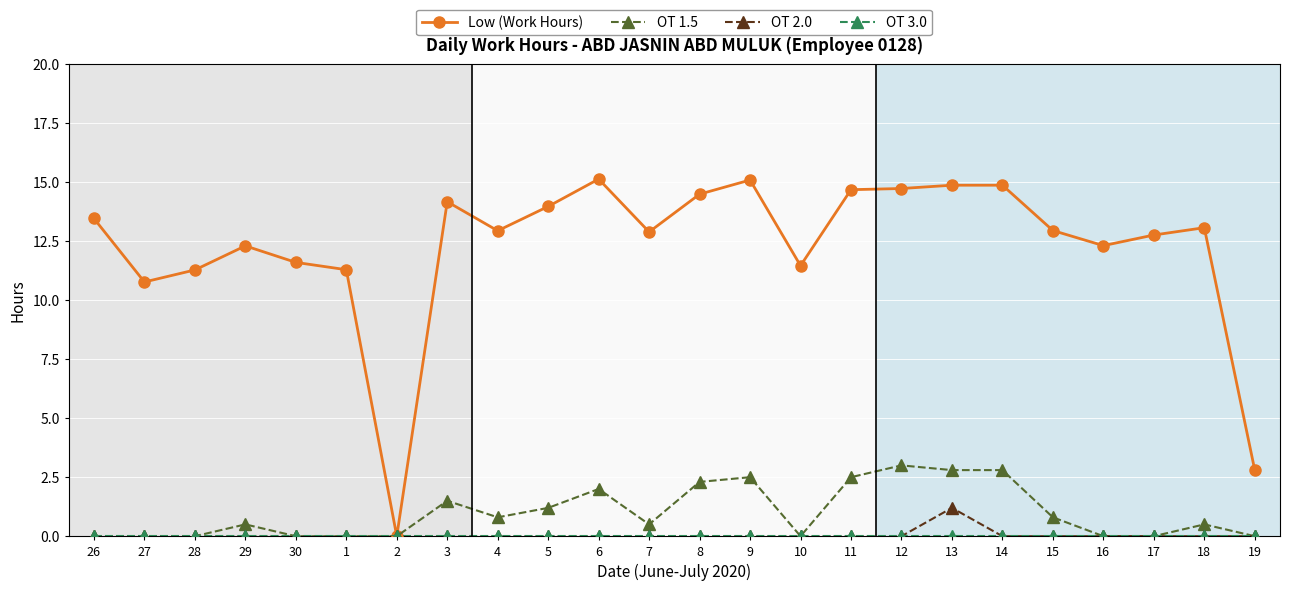

At which label is Low (Work Hours) closest to 7?

27